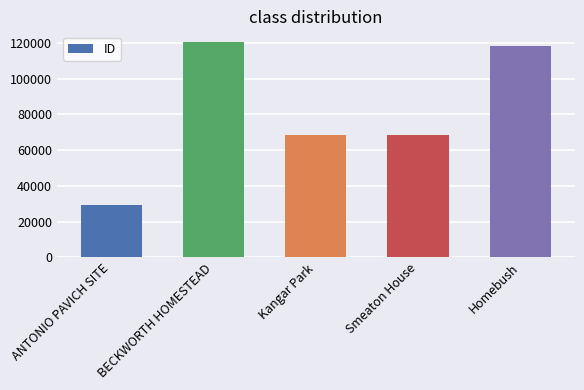

What is the difference between the values at ANTONIO PAVICH SITE and Smeaton House?

39351